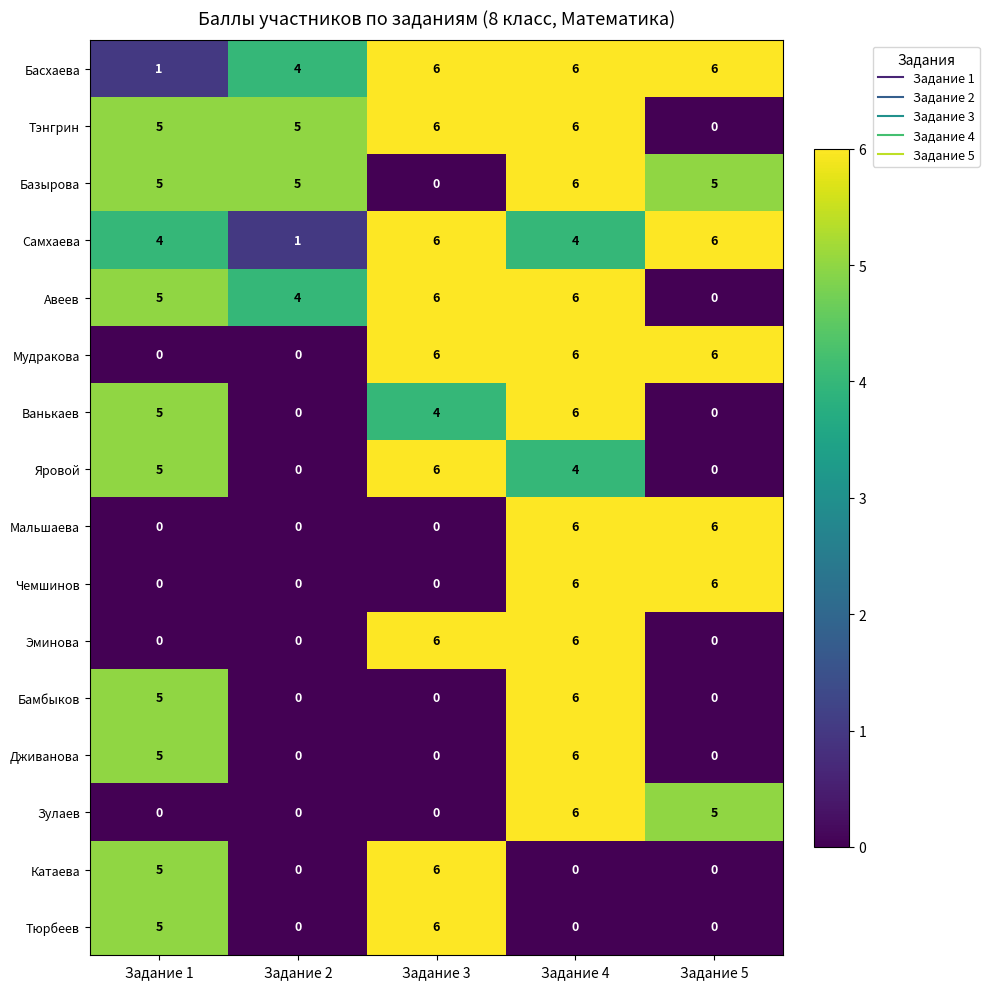

At which label is Тюрбеев closest to 3?

Задание 1